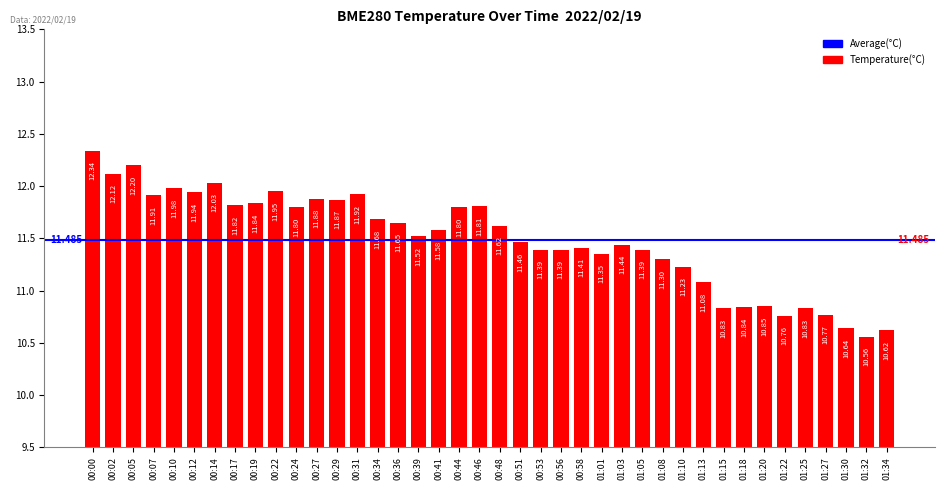

What position from the right is 00:24?

30